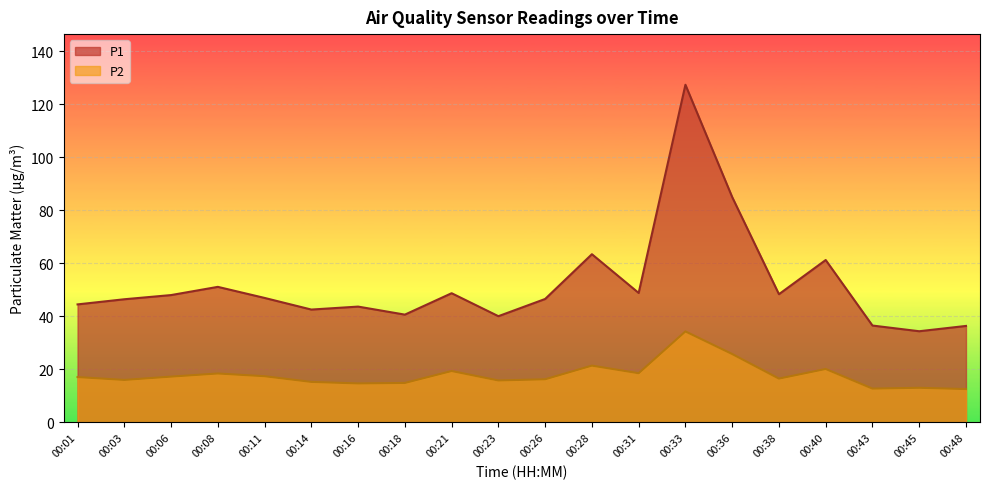

Where is P2 nearest to the value 23?

00:28